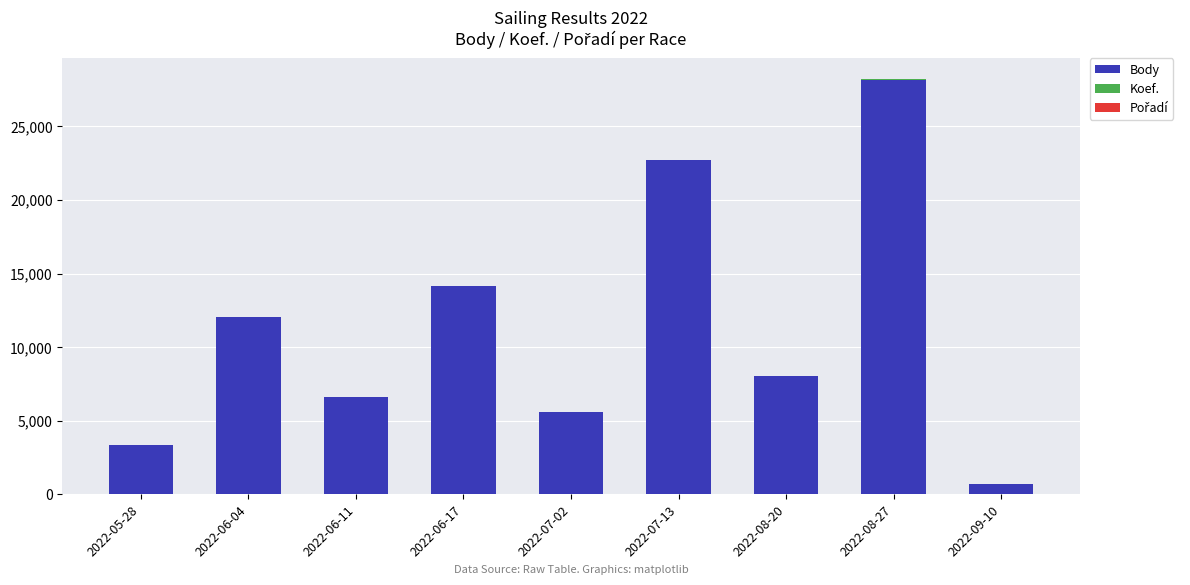

Which category has the highest value in the Body series?

2022-08-27